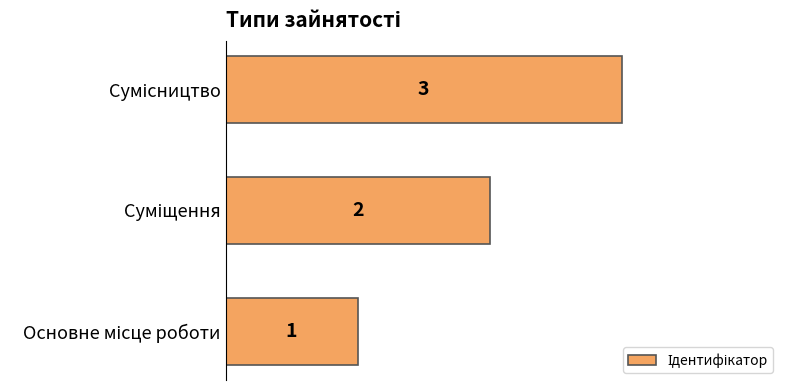

What is the difference between the maximum and minimum values?

2